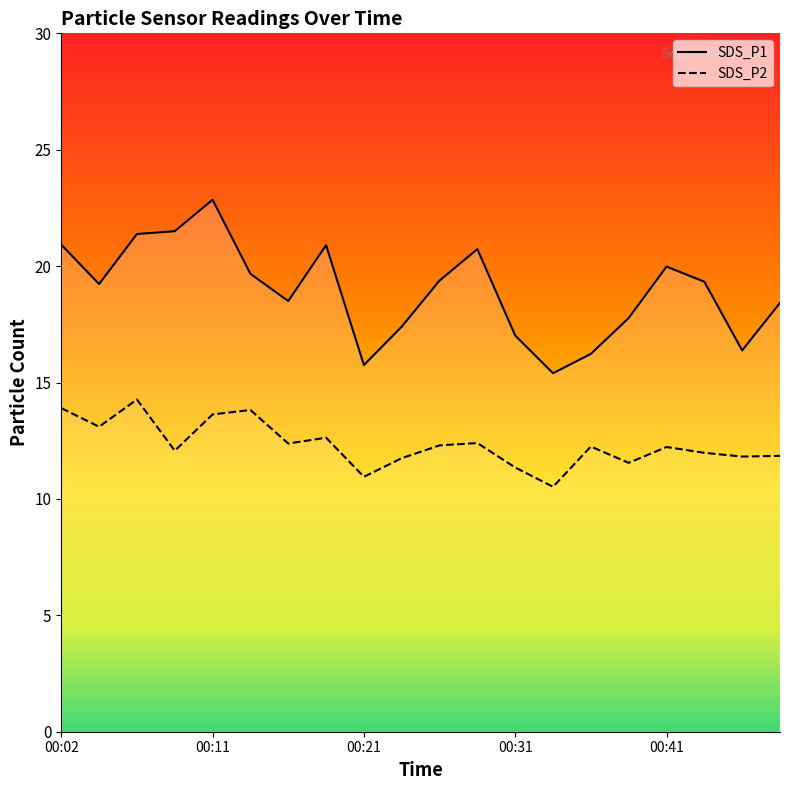

In SDS_P1, how many points are lower than both neighbors (excluding endpoints)?

5